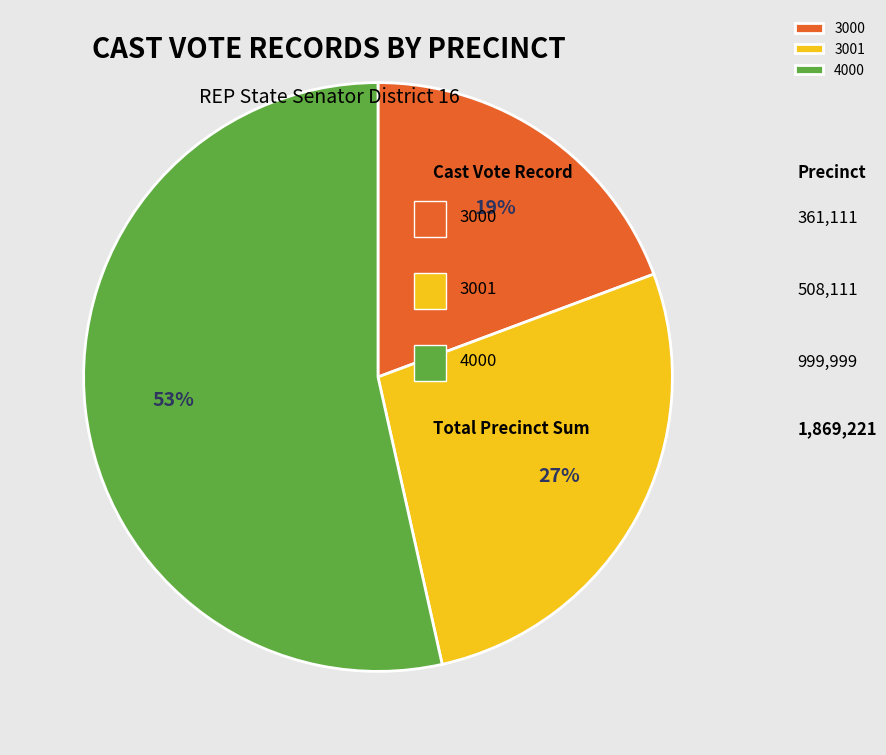

To the nearest percent, what is the average slice percentage?

33%